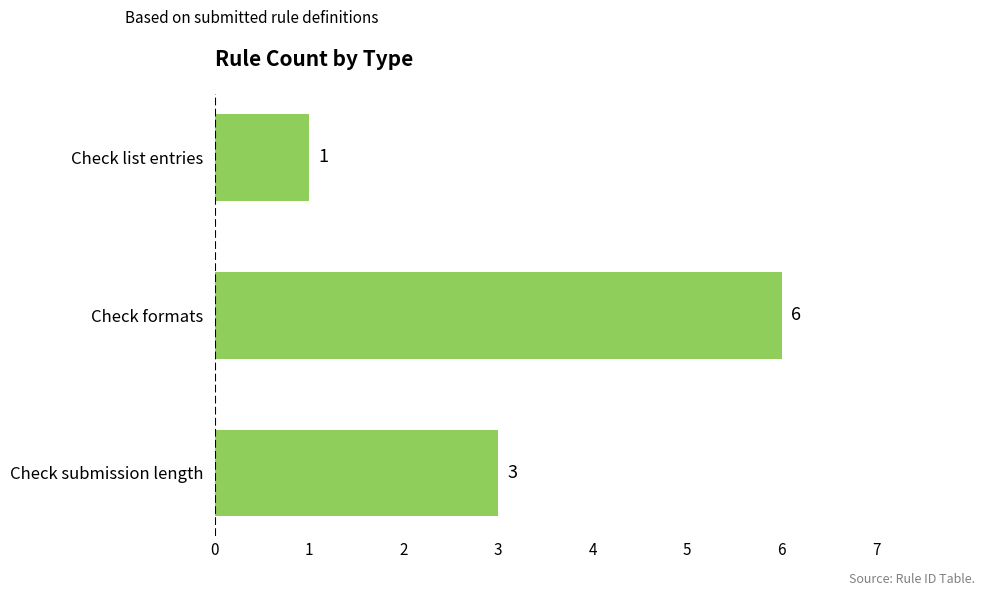

How many data points are less than 3?

1